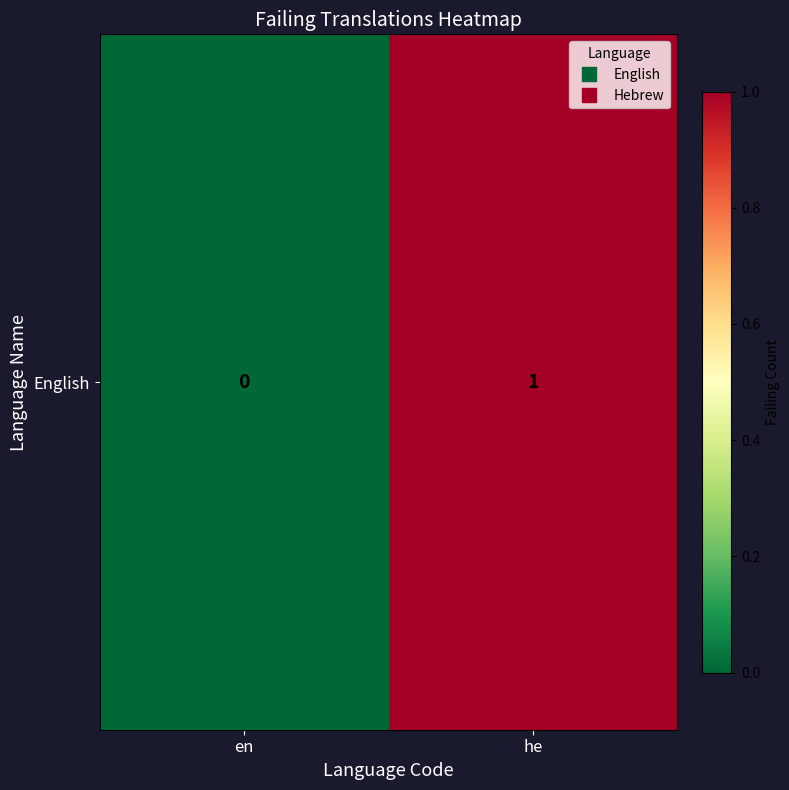

The value at he is 1. True or false?

True